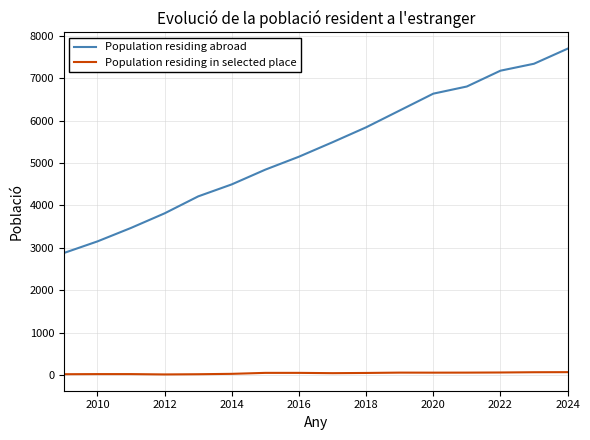

True or false: Population residing in selected place and Population residing abroad intersect in this chart.

False